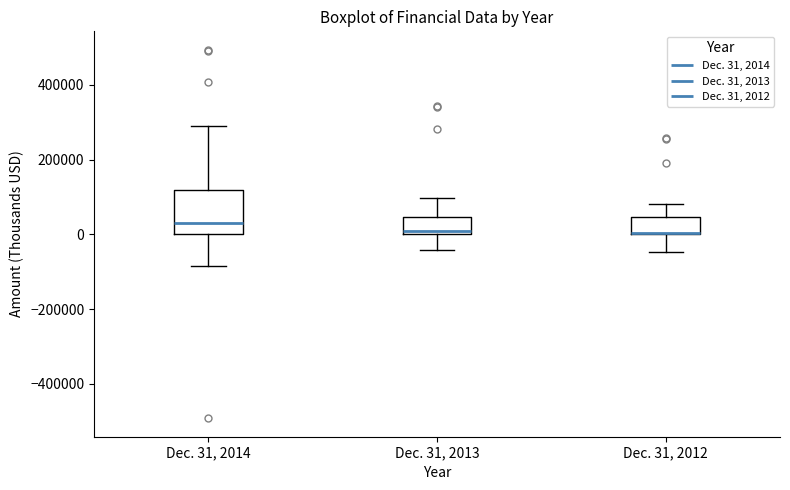

Which box has the highest median line?

Dec. 31, 2014